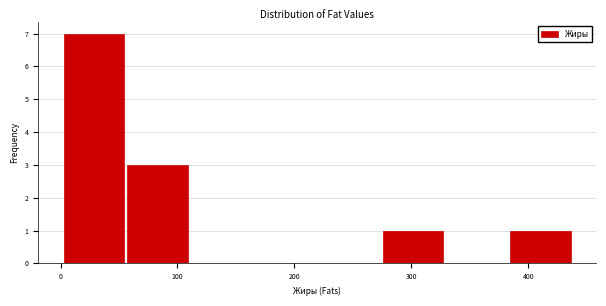

Reading left to right, transcribe this chart: for each bar, give the range it covers on the x-axis and its height. Neither the bar edges nor the heights are printed on the chart, so give them approximately, as read against the axes.

0 to 60: 7
60 to 110: 3
110 to 160: 0
160 to 220: 0
220 to 270: 0
270 to 330: 1
330 to 380: 0
380 to 440: 1